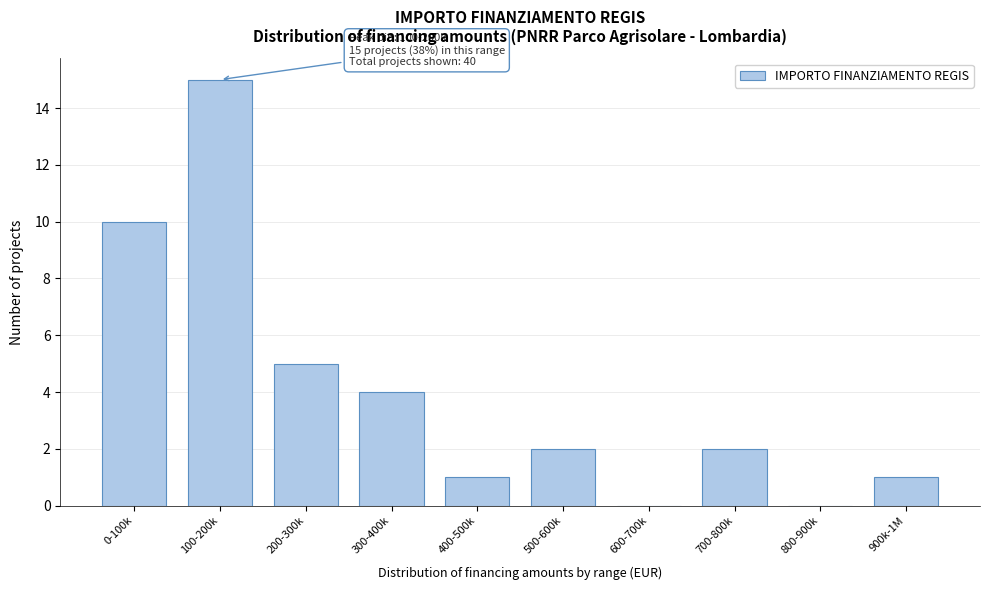

Reading left to right, what are all the values shown in this chart?

0-100k=10	100-200k=15	200-300k=5	300-400k=4	400-500k=1	500-600k=2	600-700k=0	700-800k=2	800-900k=0	900k-1M=1